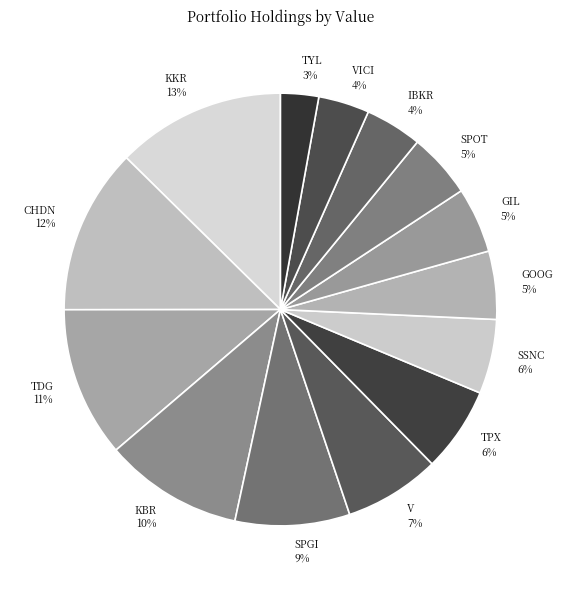

Is it true that V is 7% of the pie?

True